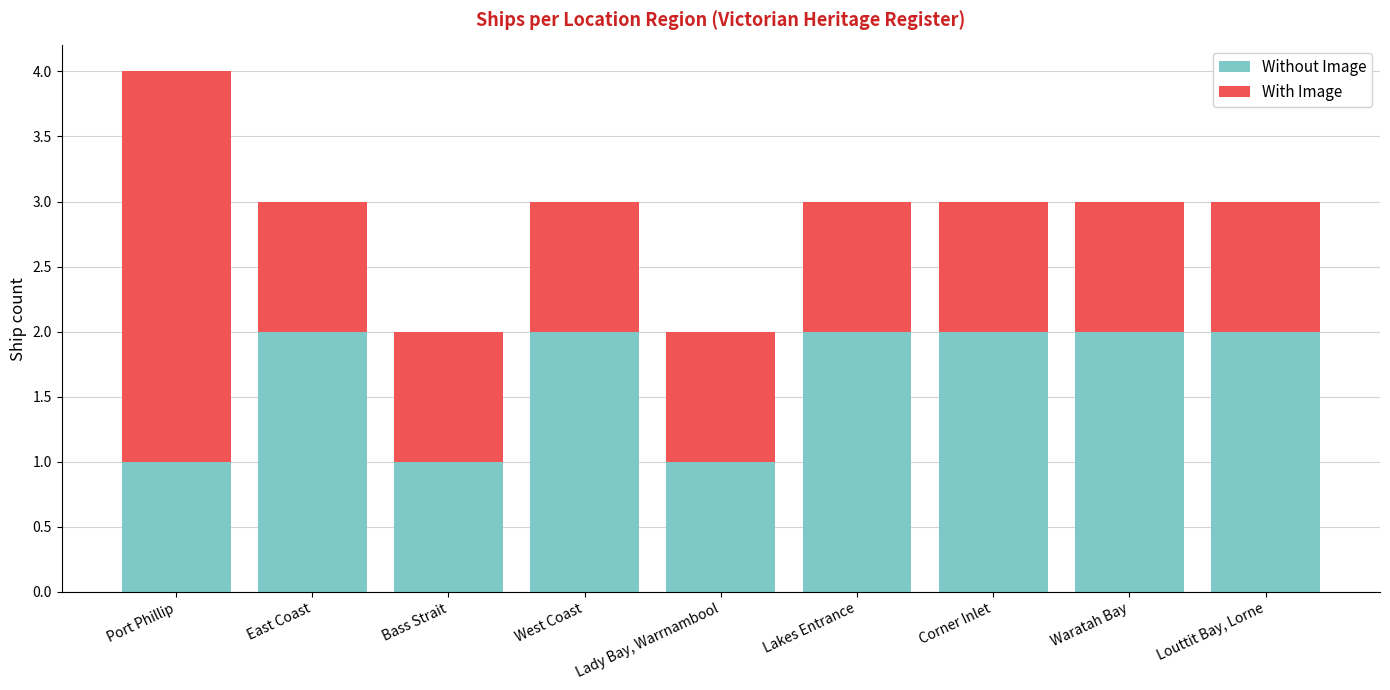

What is the total value across all series at Lady Bay, Warrnambool?

2